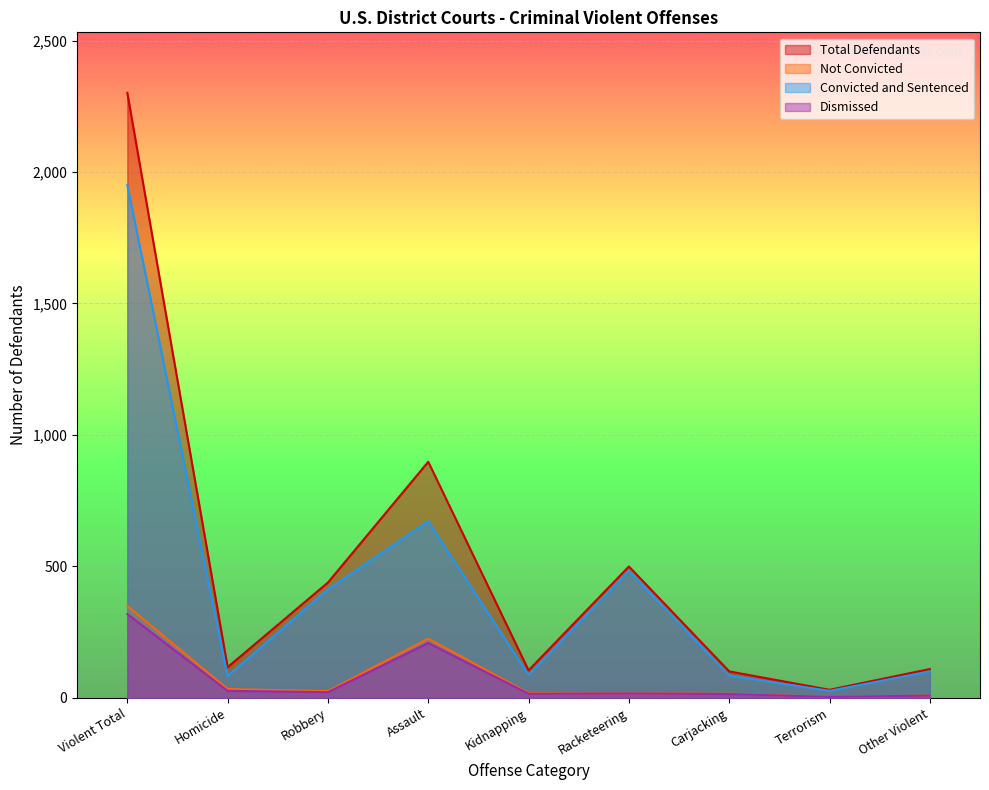

Count the number of categories in the chart.

9